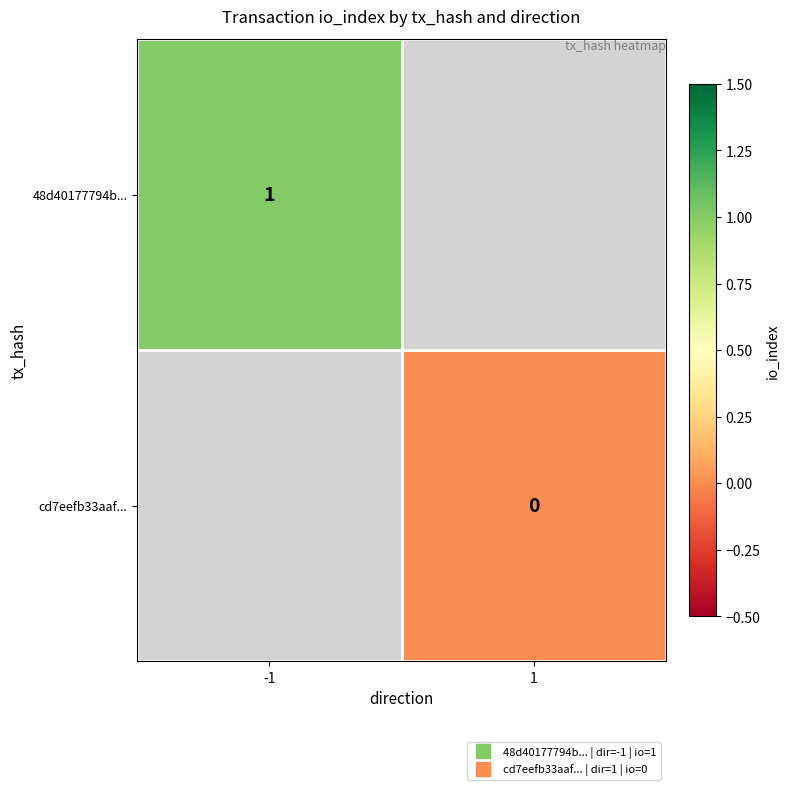

Which category has the highest value in the 48d40177794b... series?

-1